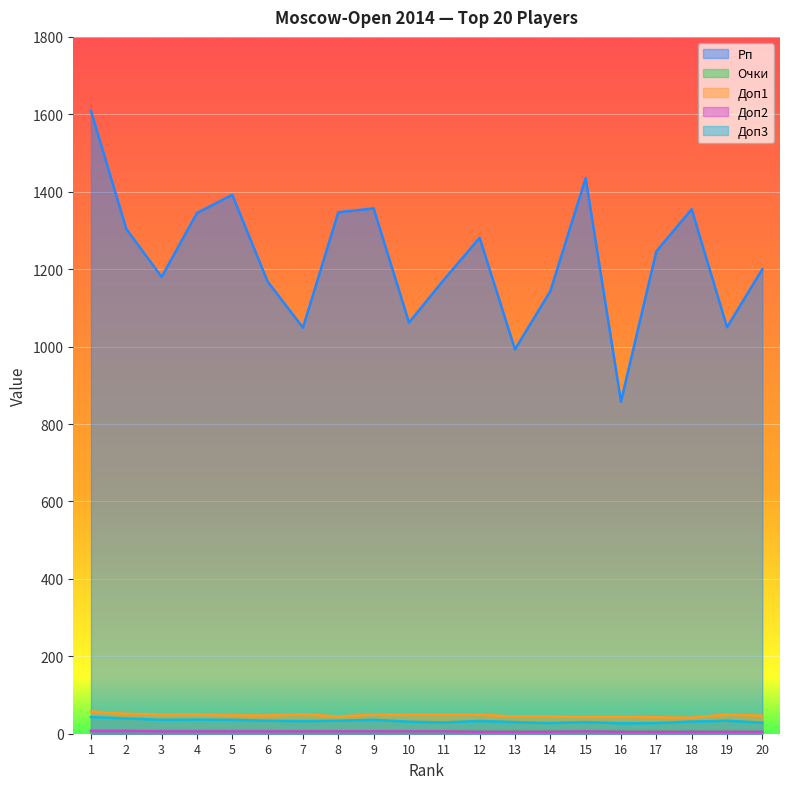

What is the sum of all Очки values?

127.0